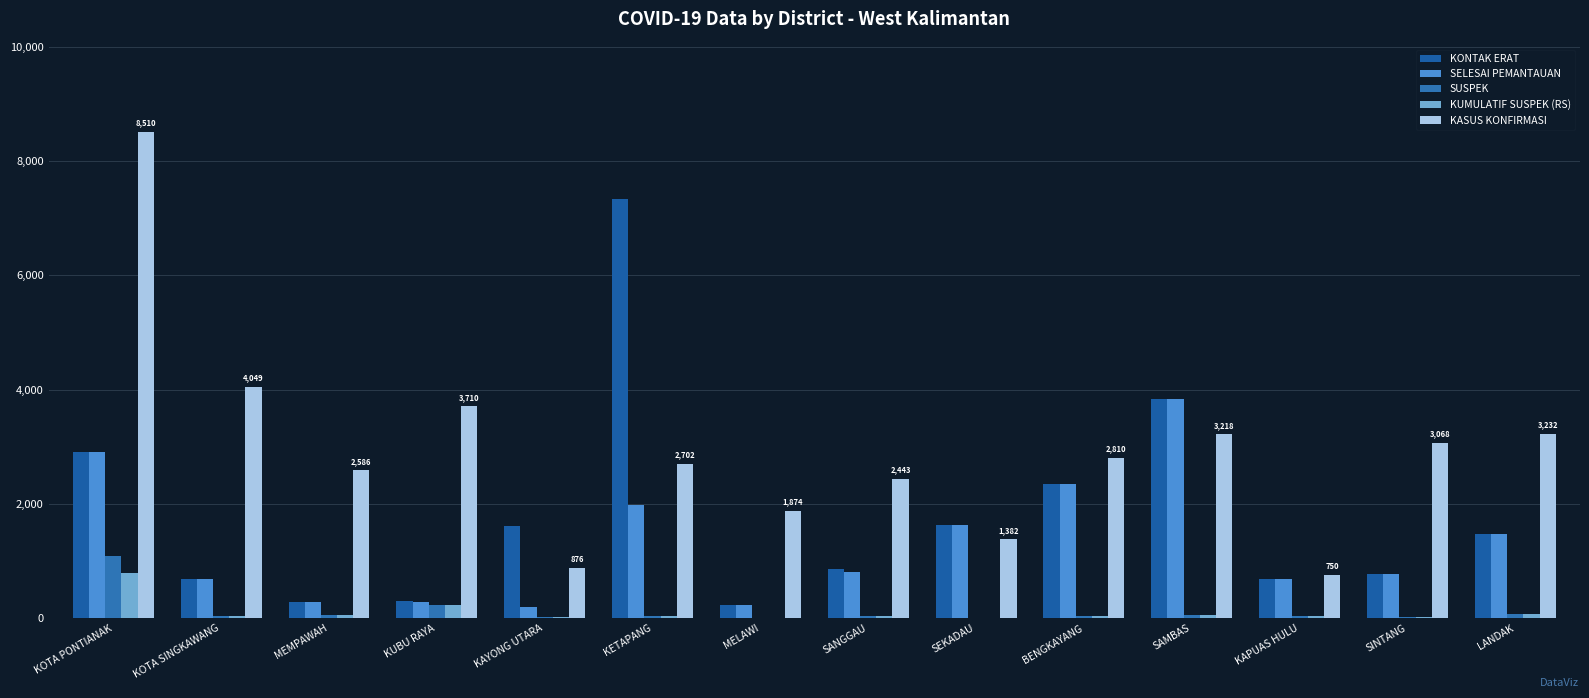

Count the number of data series in this chart.

5